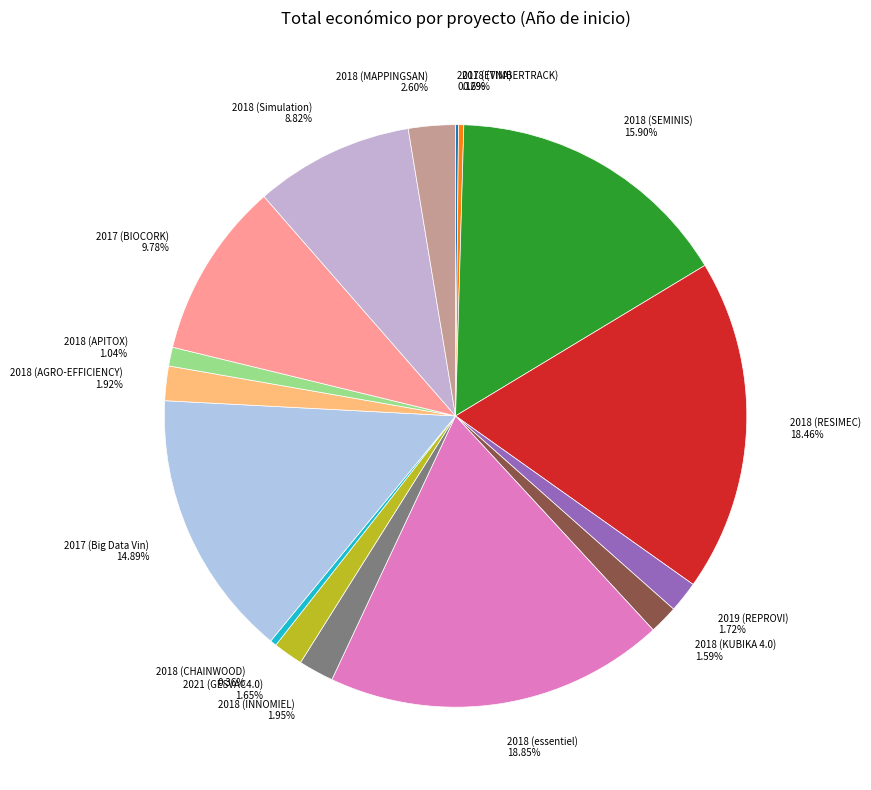

Is the sum of 2018 (essentiel) 18.85% and 2018 (INNOMIEL) 1.95% greater than half?

No